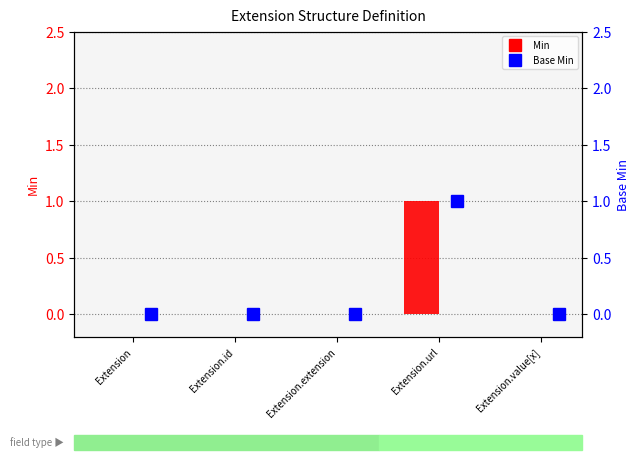

The value of Base Min at Extension.id is -1. True or false?

False